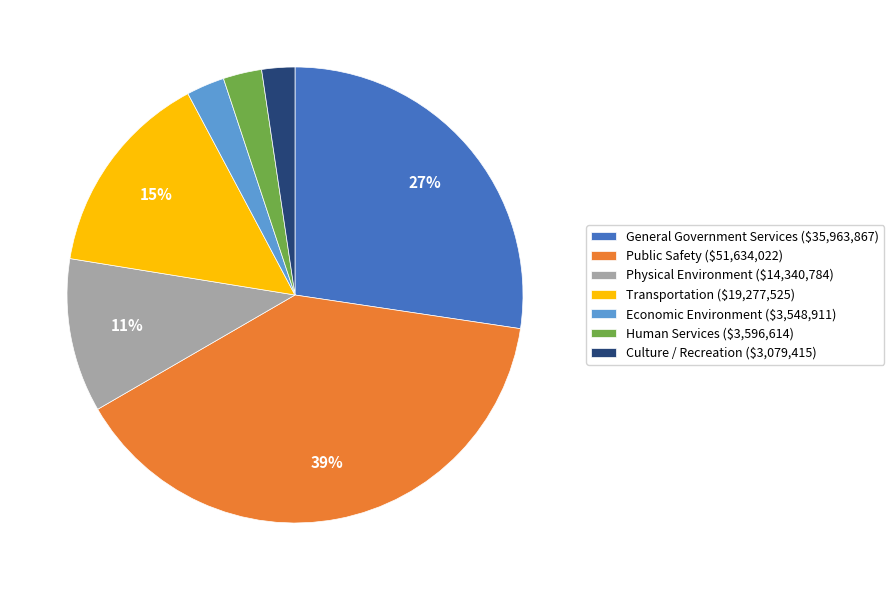

To the nearest percent, what is the difference between the General Government Services and Physical Environment slice percentages?

16%